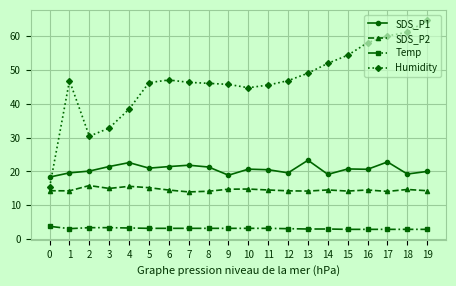

Rank the series by their maximum value, from highest to lowest.

Humidity, SDS_P1, SDS_P2, Temp